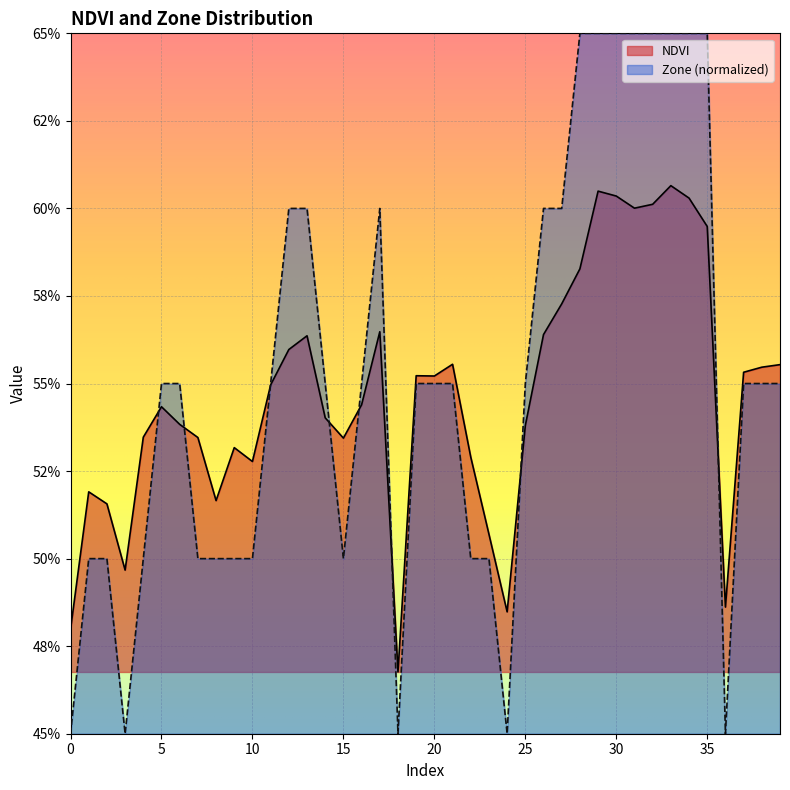

How many lines are shown in the chart?

2